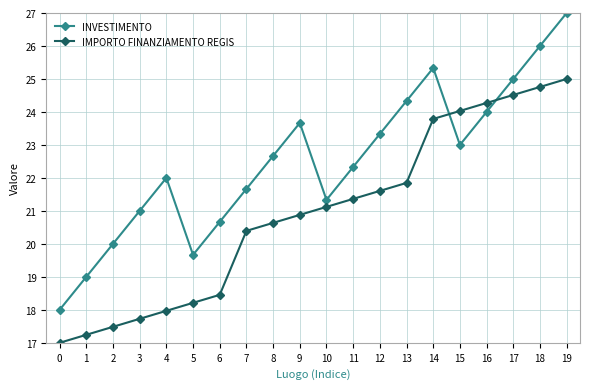

What is the value of the INVESTIMENTO point at the 3rd from the left?

20.0